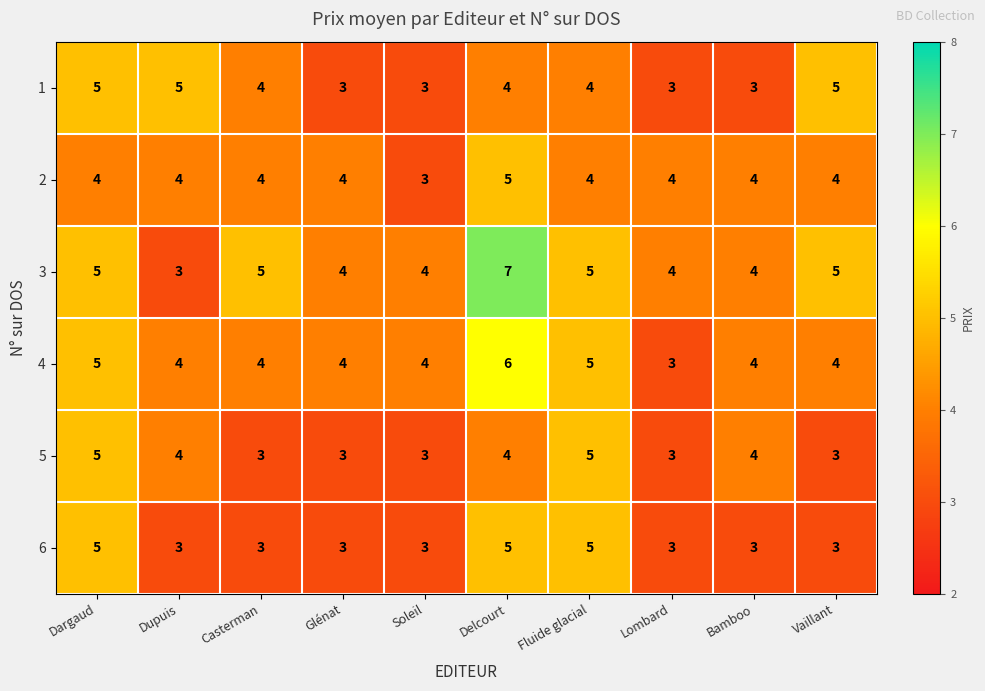

What is the average value of the 4 series?

4